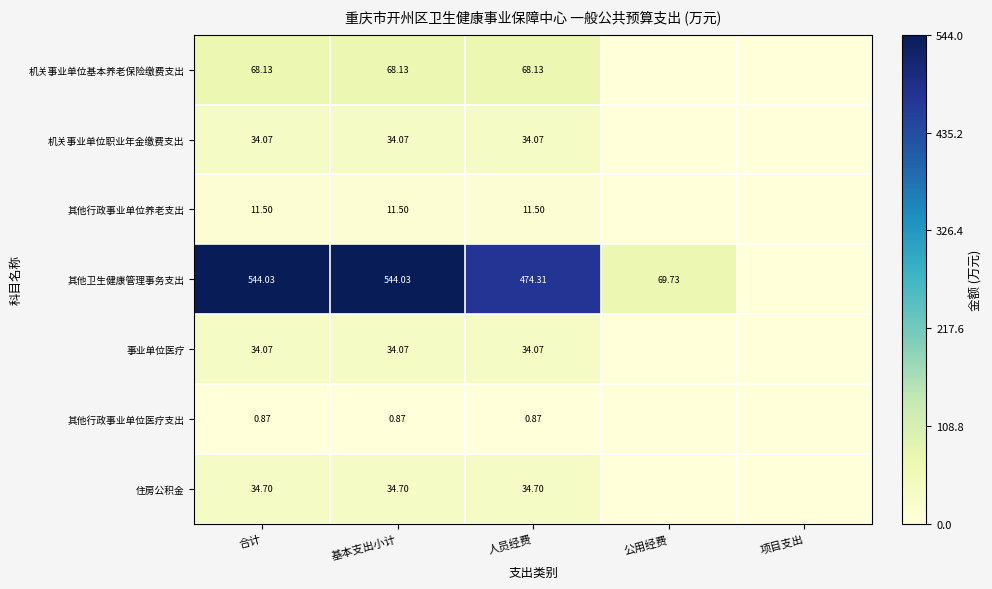

Count the number of data series in this chart.

7